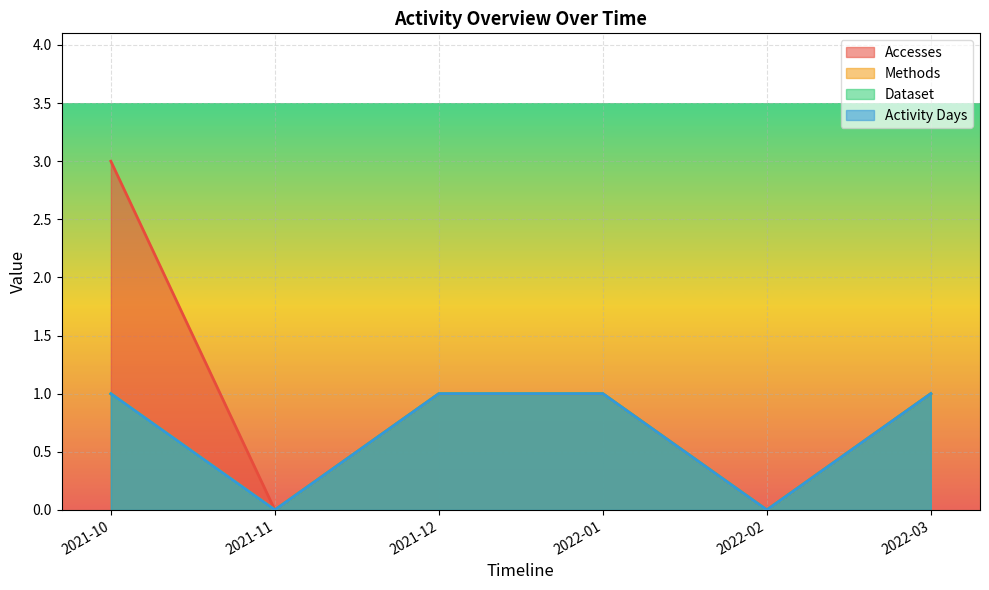

What is the total value across all series at 2022-03?

4